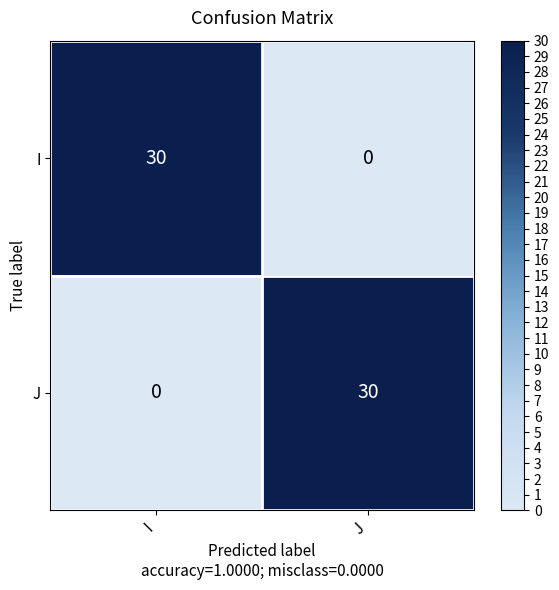

What is the sum of the J values at I and J?

30